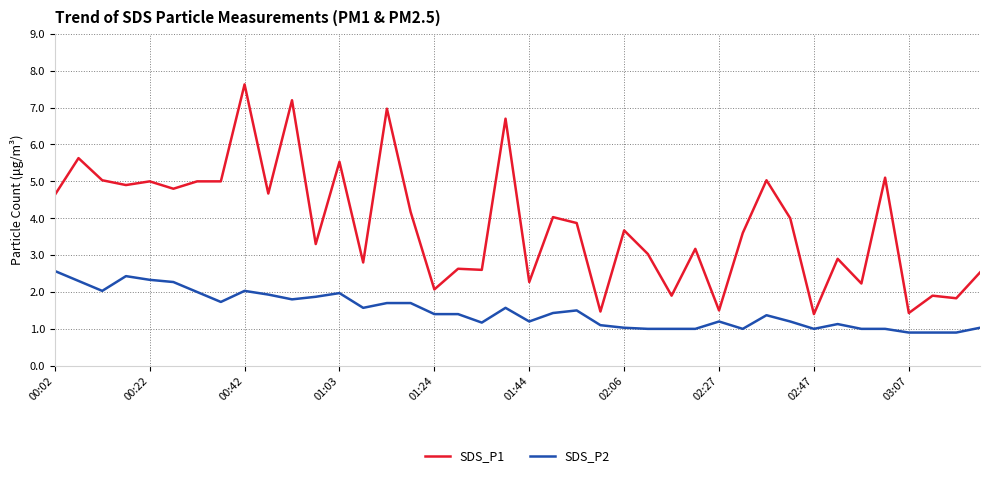

Which series has the largest total across all categories?

SDS_P1